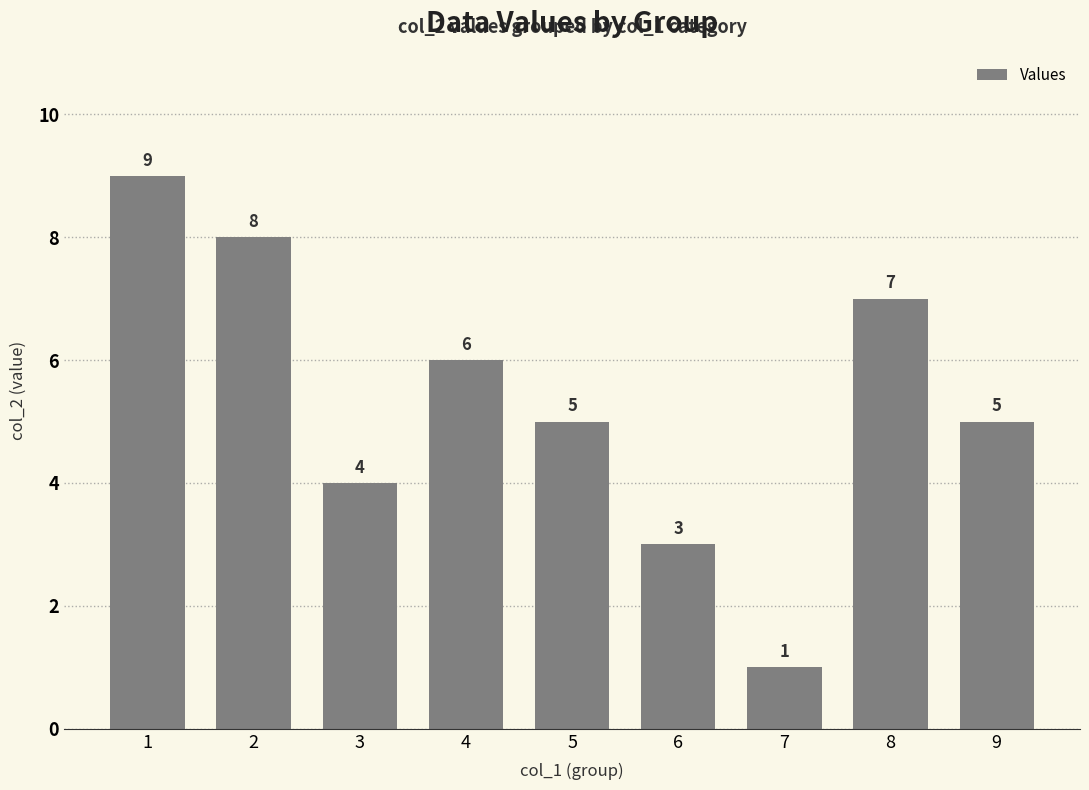

Reading left to right, transcribe all the data shown in this chart.

9	8	4	6	5	3	1	7	5